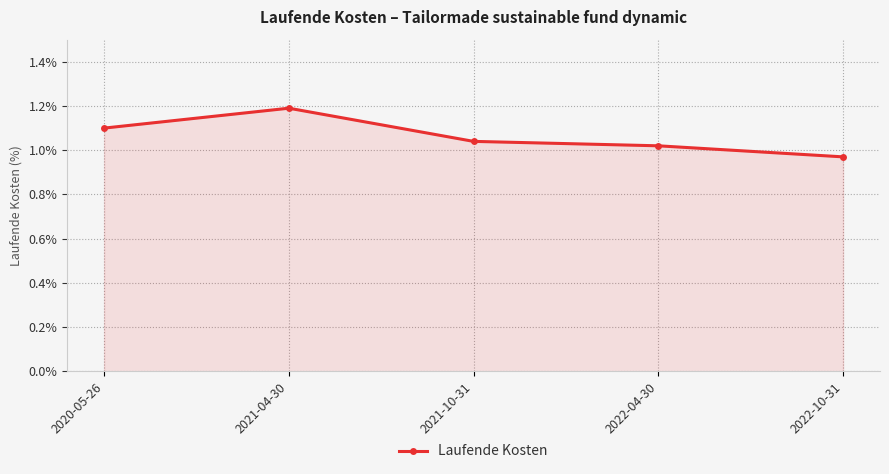

What is the label of the 5th point from the left?

2022-10-31